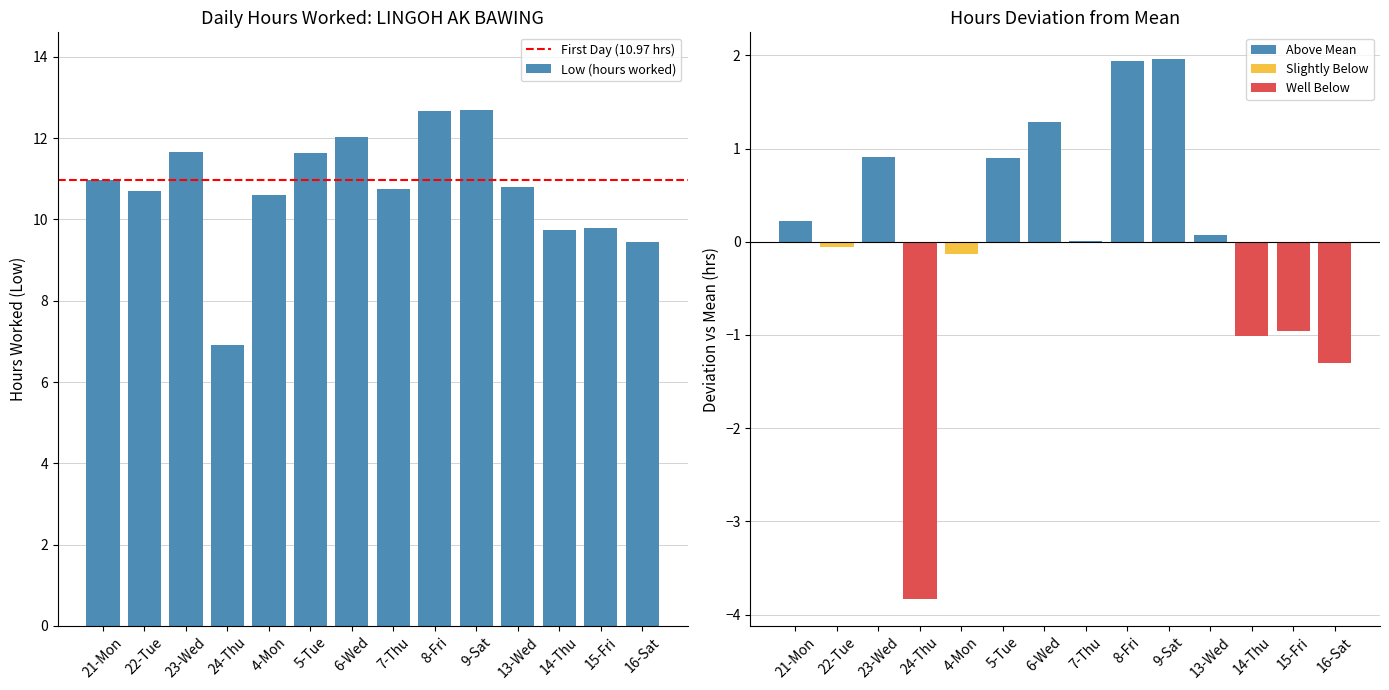

Reading left to right, list all the values displayed in this chart.

21-Mon=11.0	22-Tue=10.7	23-Wed=11.7	24-Thu=6.9	4-Mon=10.6	5-Tue=11.6	6-Wed=12.0	7-Thu=10.8	8-Fri=12.7	9-Sat=12.7	13-Wed=10.8	14-Thu=9.7	15-Fri=9.8	16-Sat=9.4